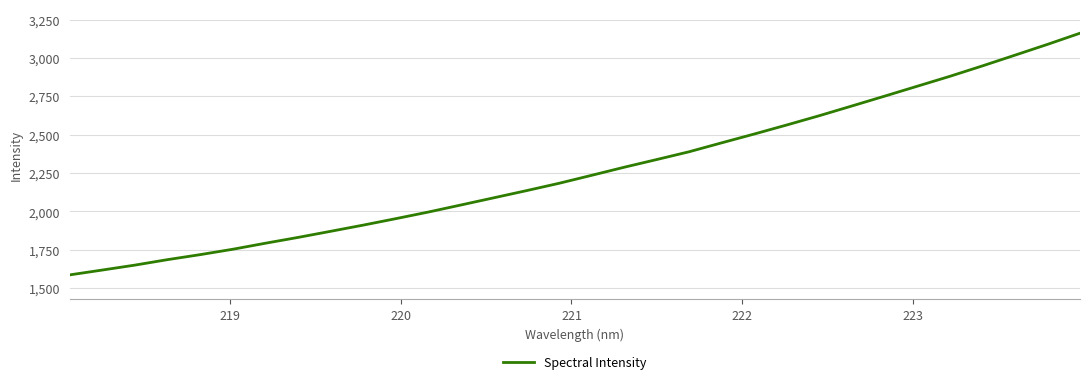

What is the minimum value shown in the chart?

1584.6